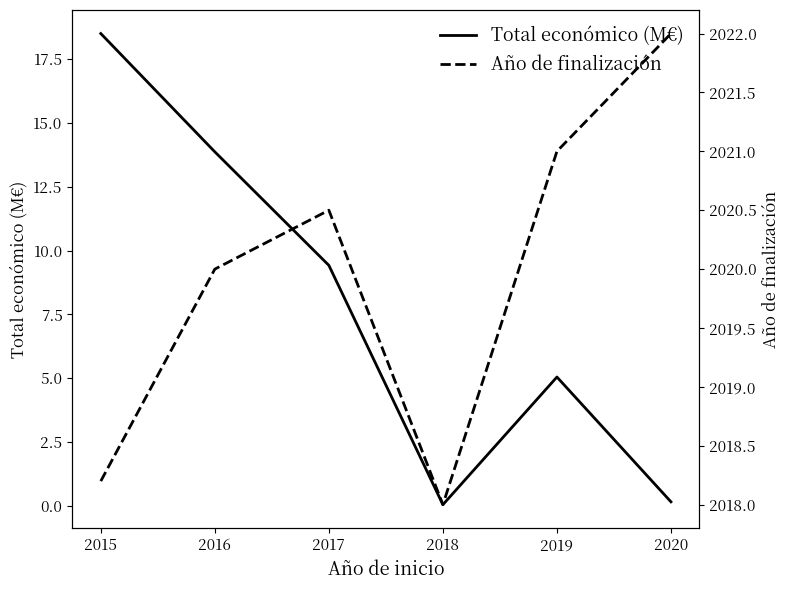

True or false: Total económico (M€) and Año de finalización intersect in this chart.

False